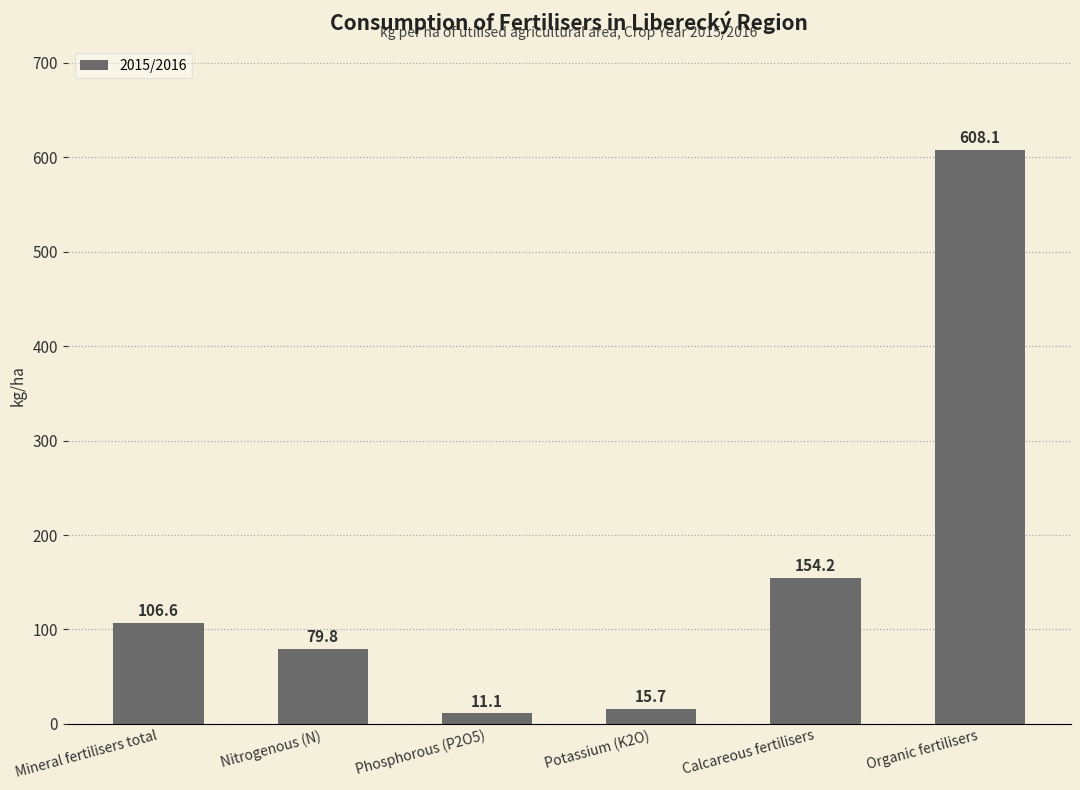

Where does the data first go above 106?

Mineral fertilisers total